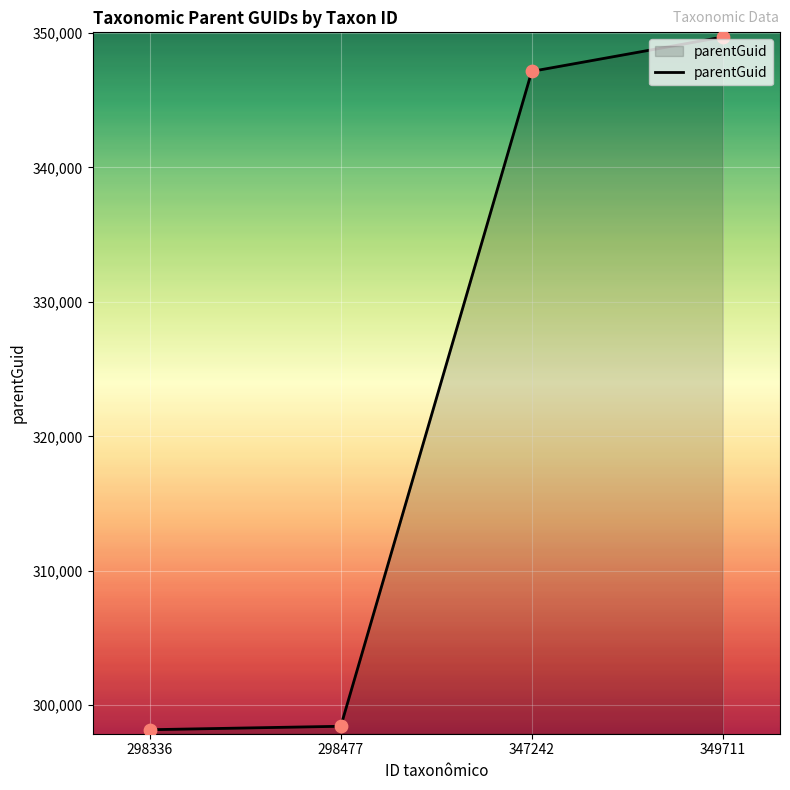

Which has a higher value, 347242 or 298477?

347242